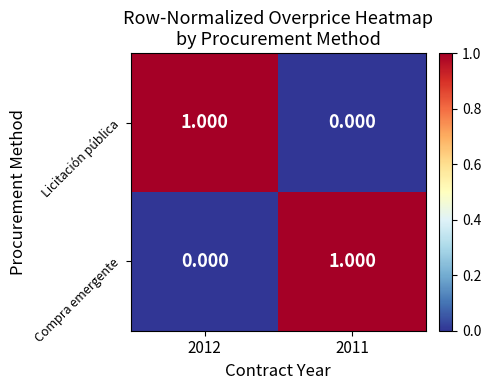

At 2011, list the series in order from smallest to largest.

Licitación pública, Compra emergente